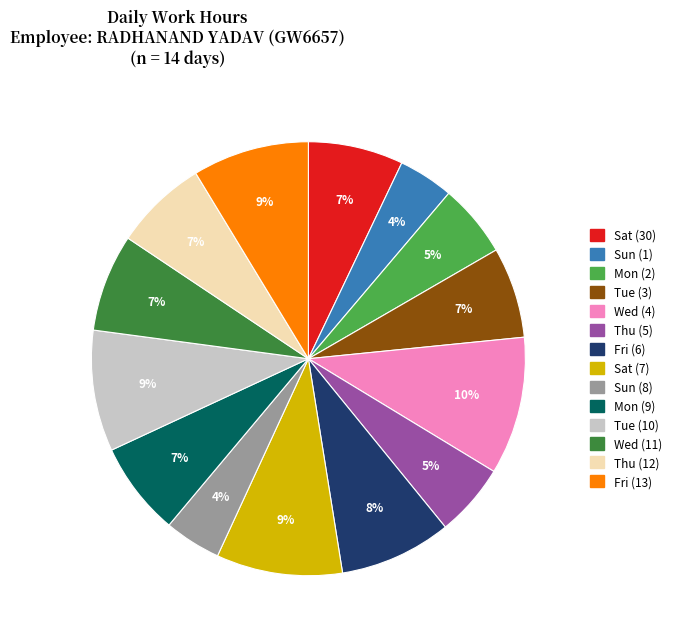

The Sun (1) slice represents 18% of the pie. True or false?

False